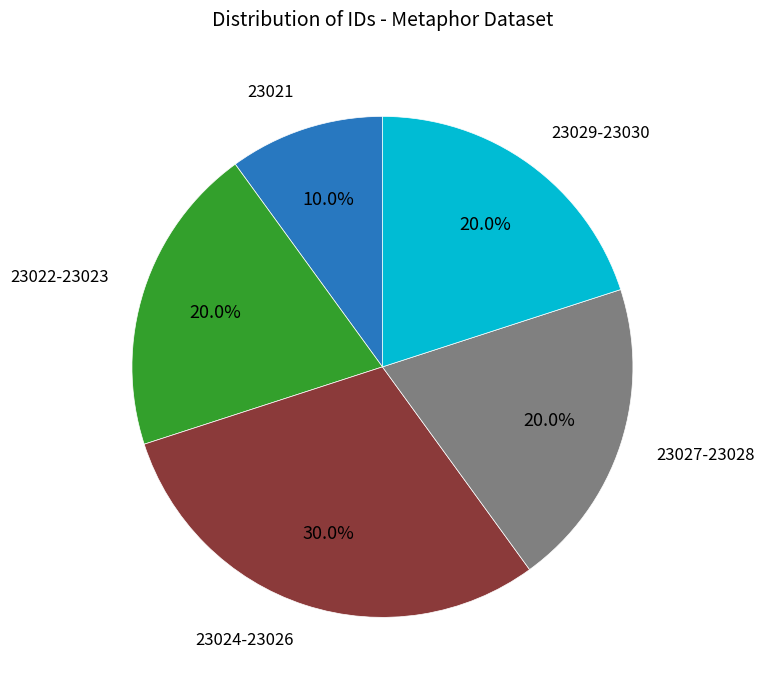

Which has a higher value, 23029-23030 or 23024-23026?

23024-23026